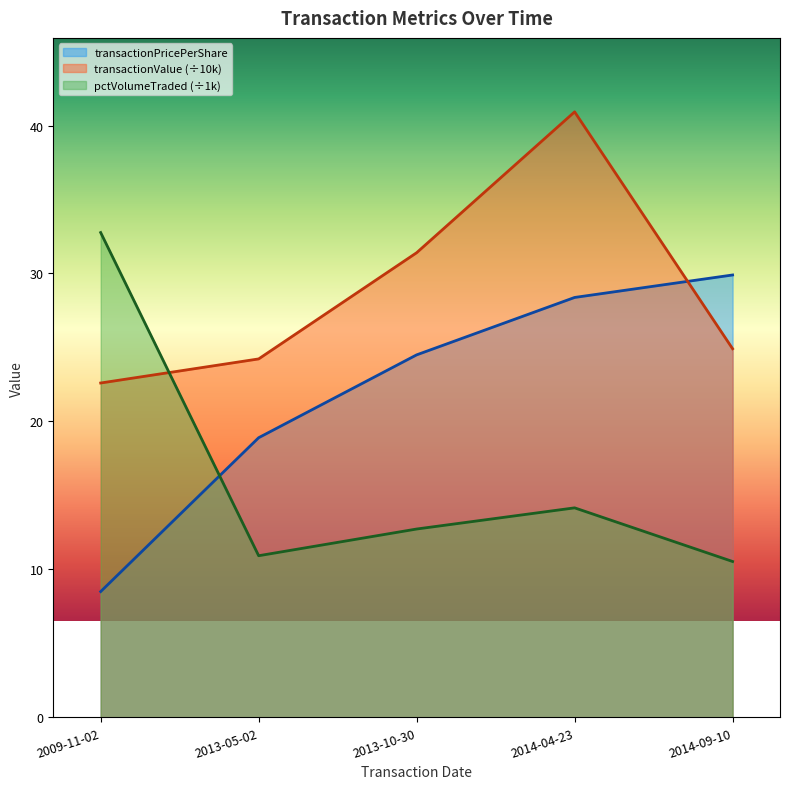

Where do transactionValue and transactionPricePerShare first cross each other?

2014-04-23 and 2014-09-10